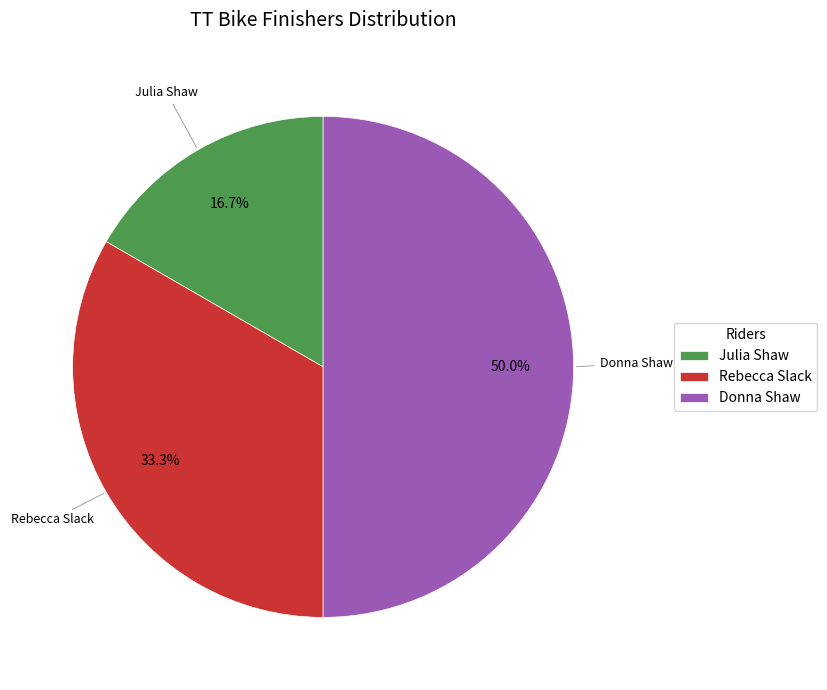

Does Julia Shaw represent more than half of the total?

No